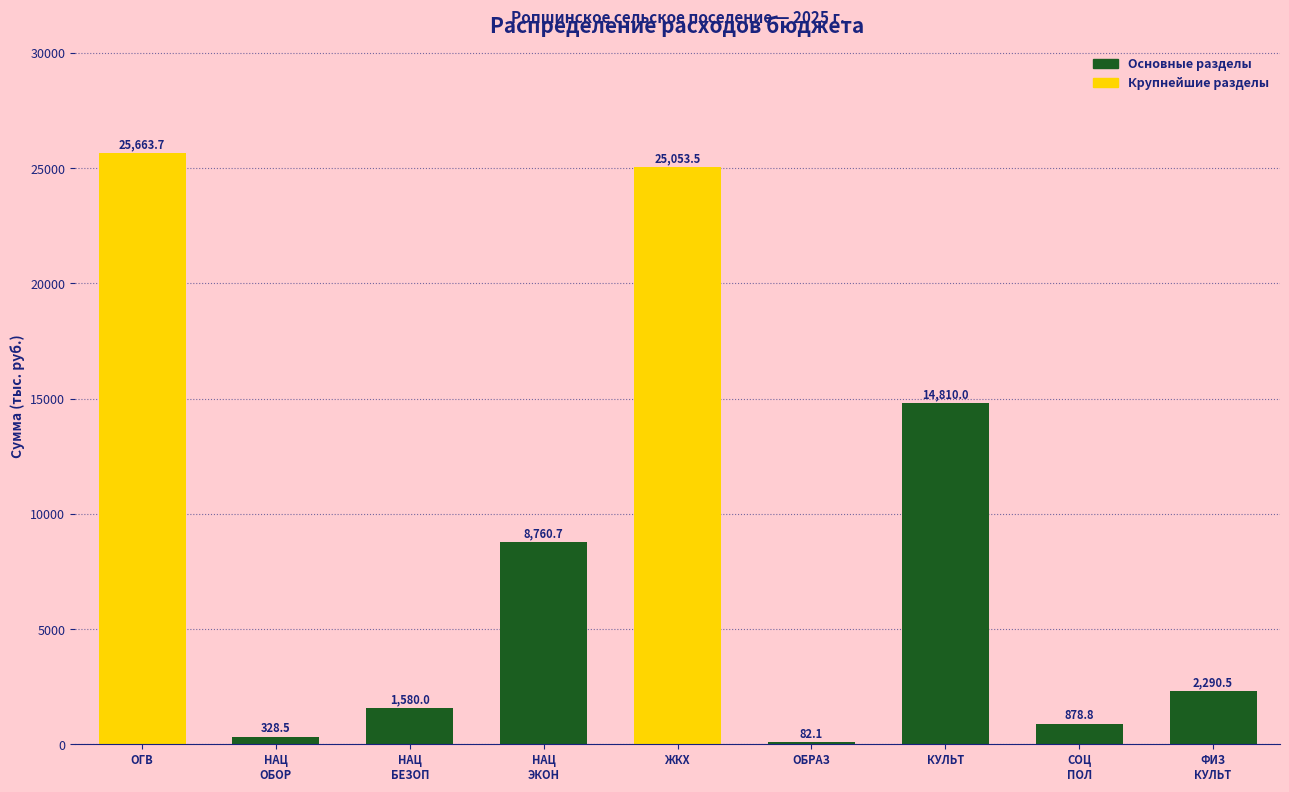

Is it true that the value at КУЛЬТ is 14810.0?

True